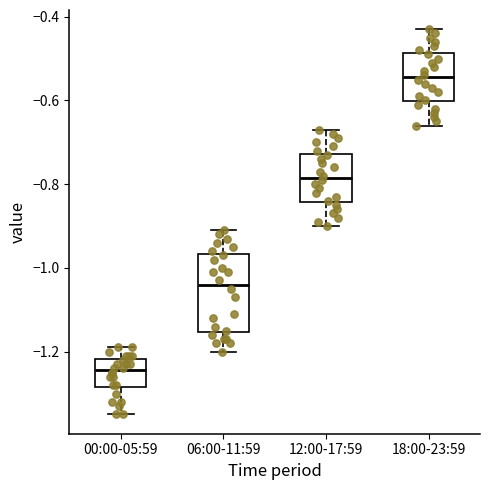

Which box has the lowest median line?

00:00-05:59